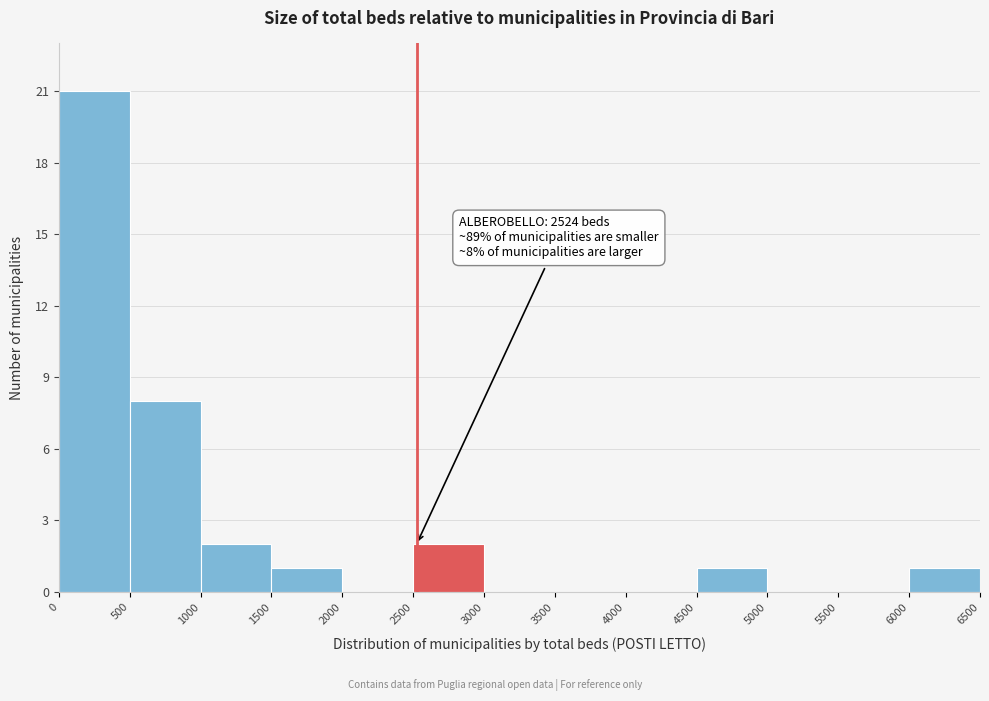

Which range on the x-axis has the tallest bar?

0 to 500